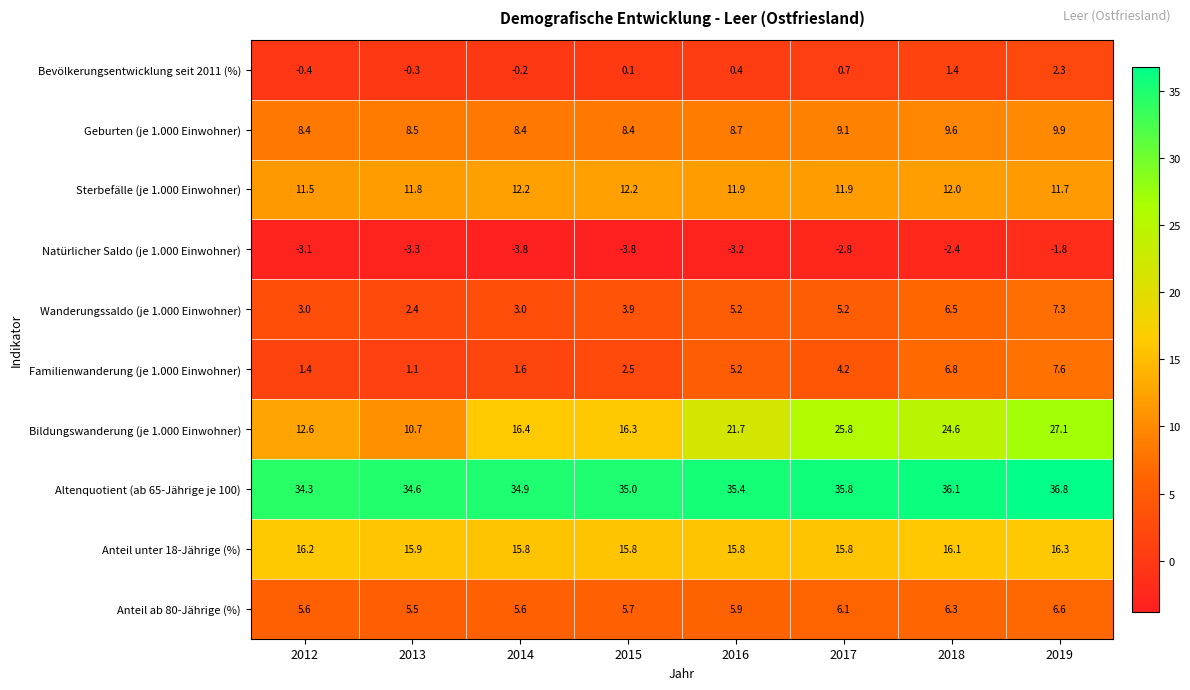

How many distinct data groups are displayed?

10